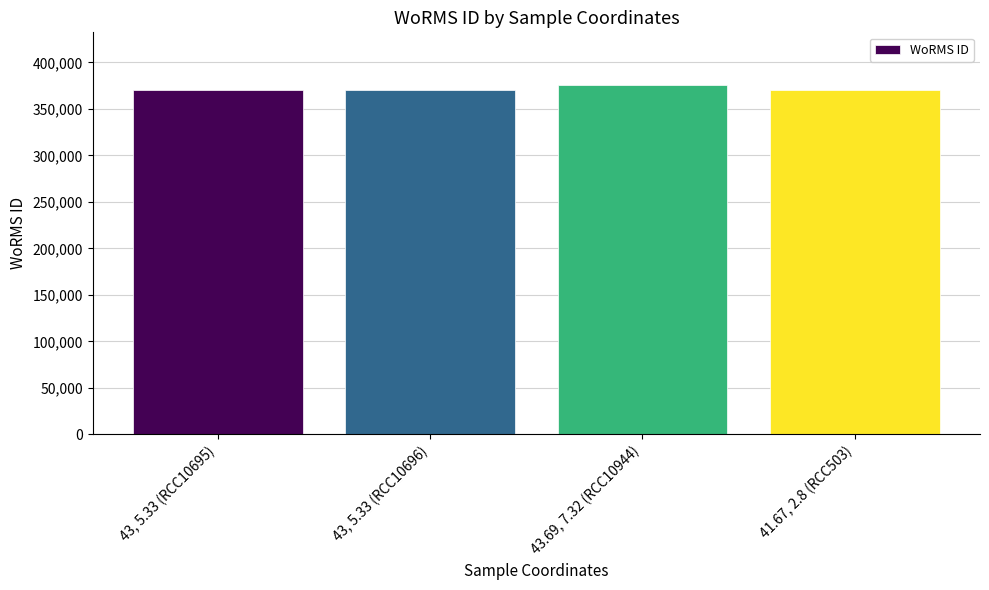

What is the label of the 2nd bar from the right?

43.69, 7.32 (RCC10944)